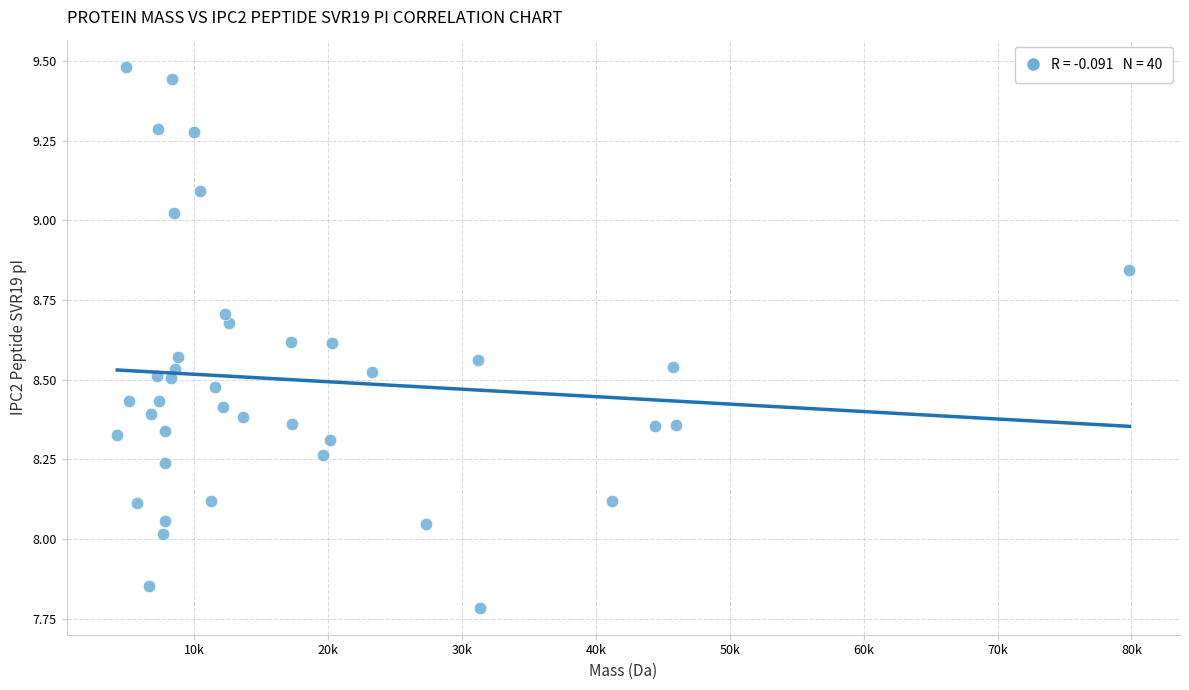

What is the range of X values (max minus min)?

75615.8